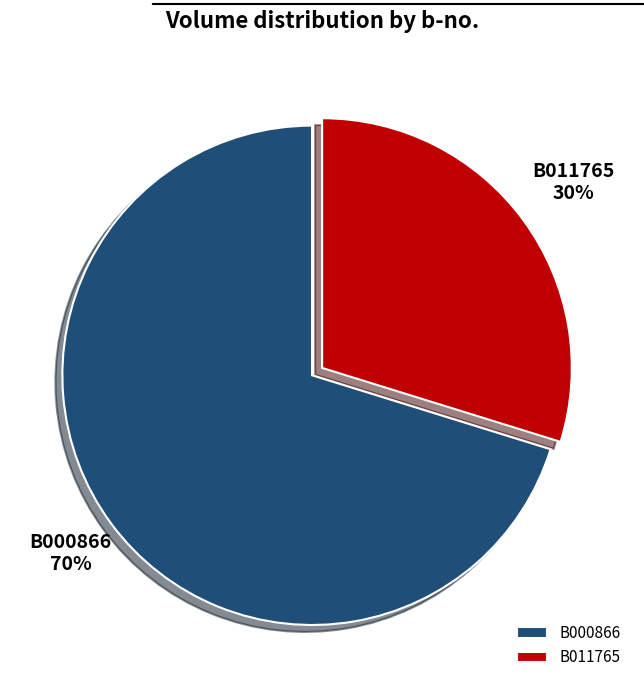

Between B011765 and B000866, which is larger?

B000866